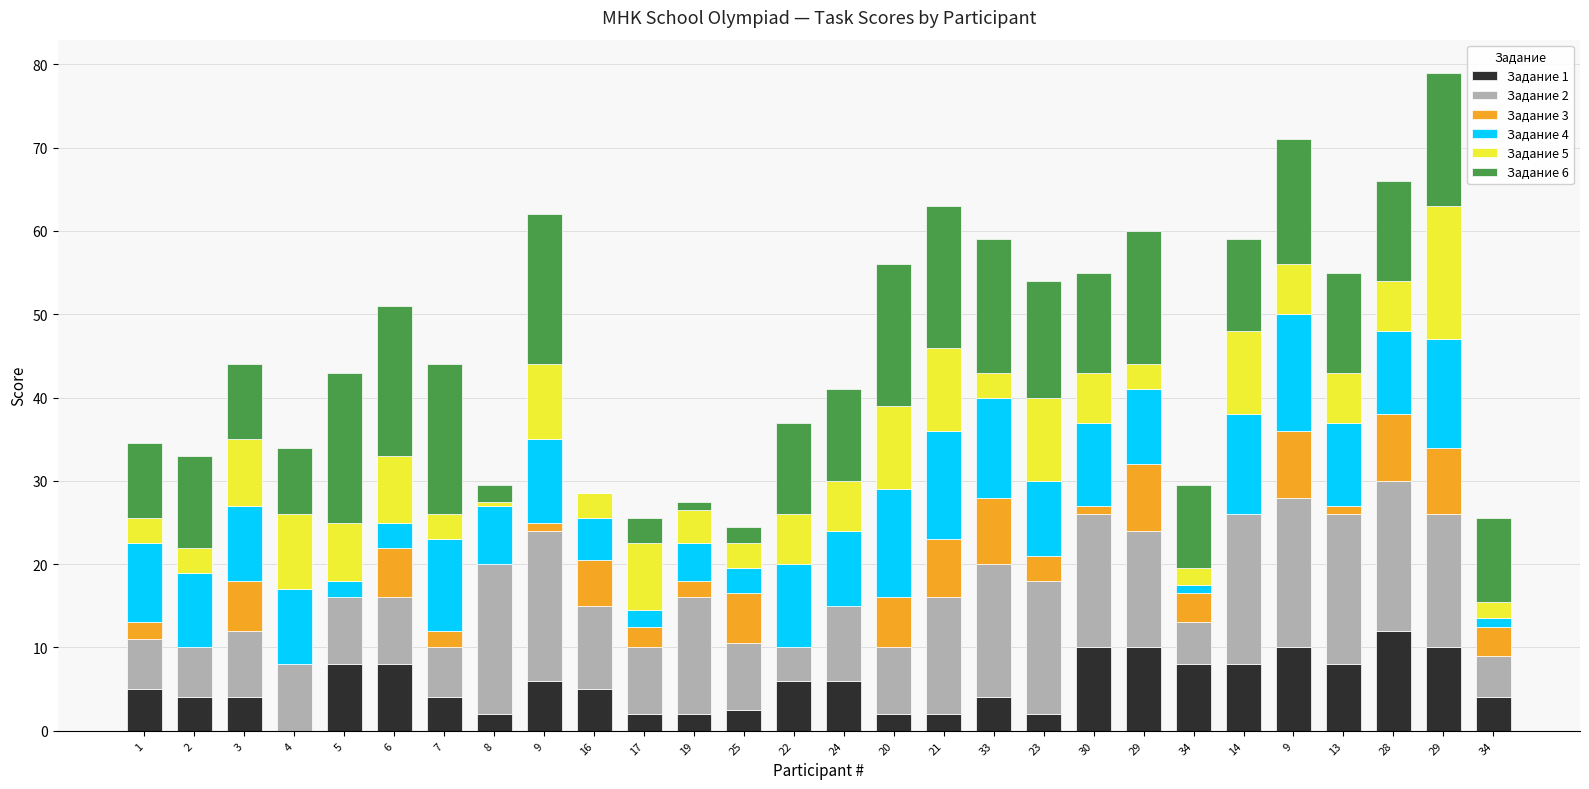

What are all the series names shown in the legend?

Задание 1, Задание 2, Задание 3, Задание 4, Задание 5, Задание 6